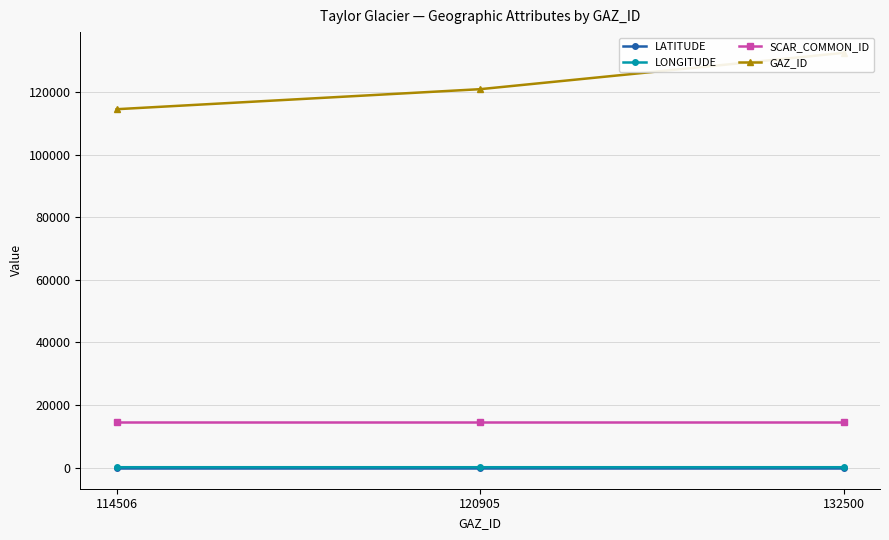

How many data points does each series have?

3